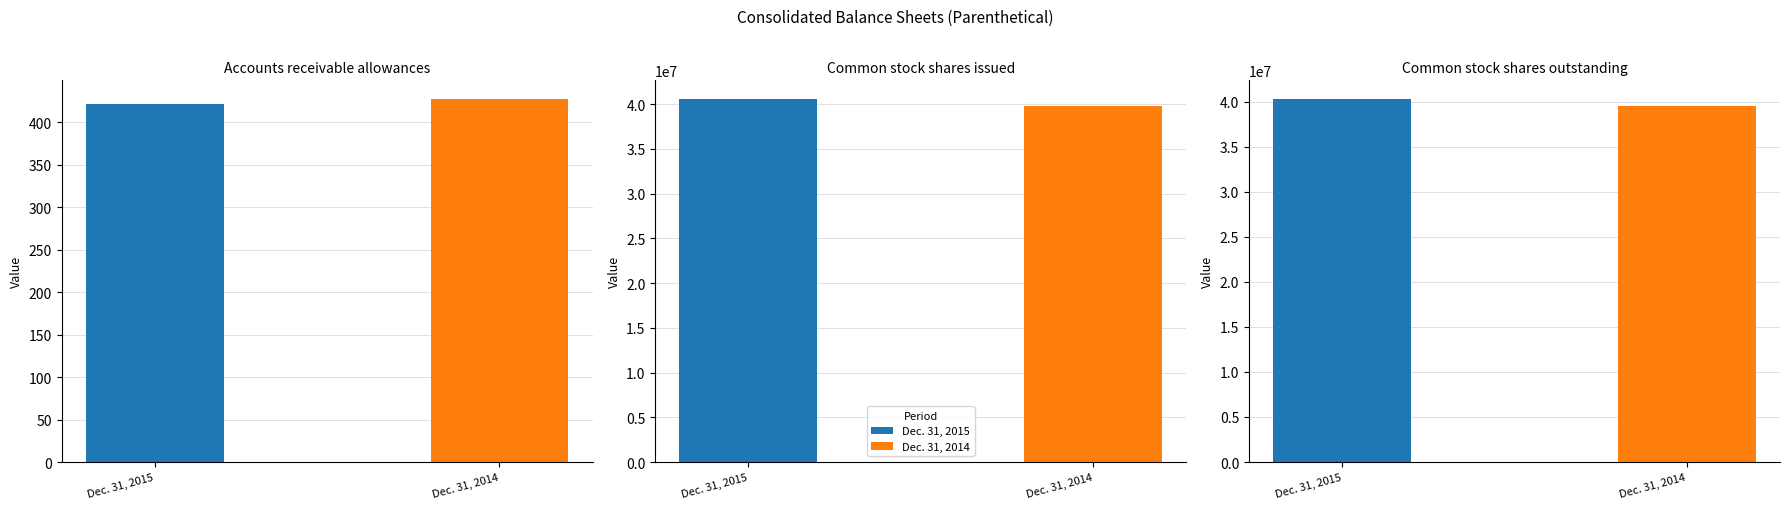

At which label does Dec. 31, 2014 reach its peak?

Common stock shares issued